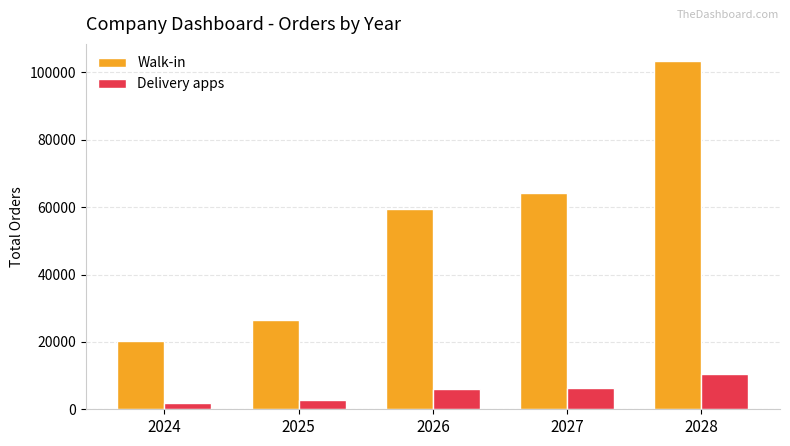

What is the spread (max minus min) of values at 2026?

53620.4